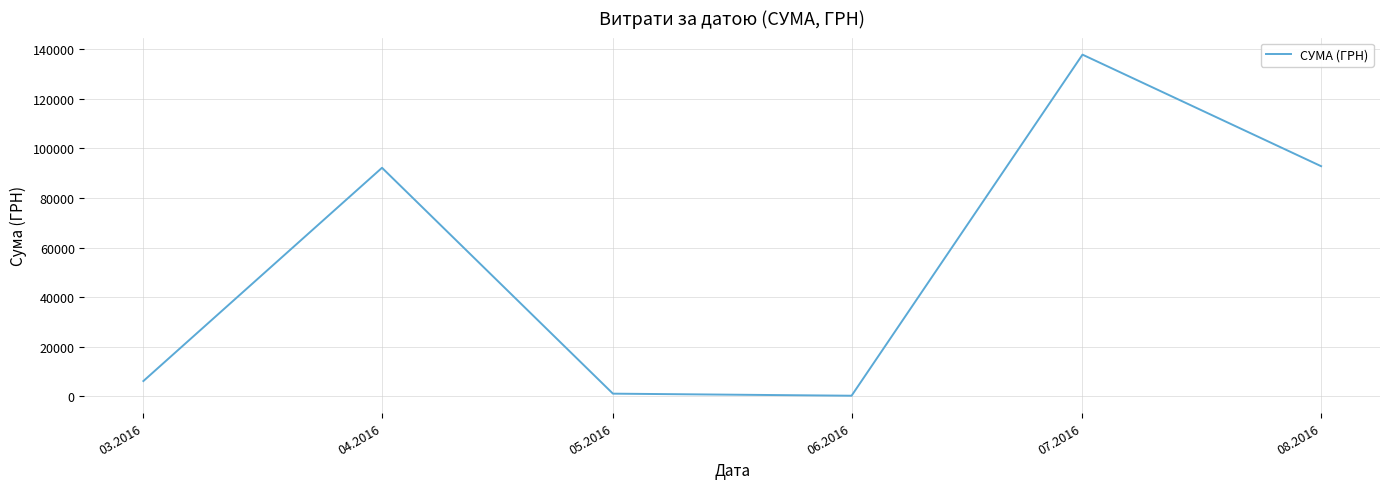

What is the maximum value shown in the chart?

137843.0